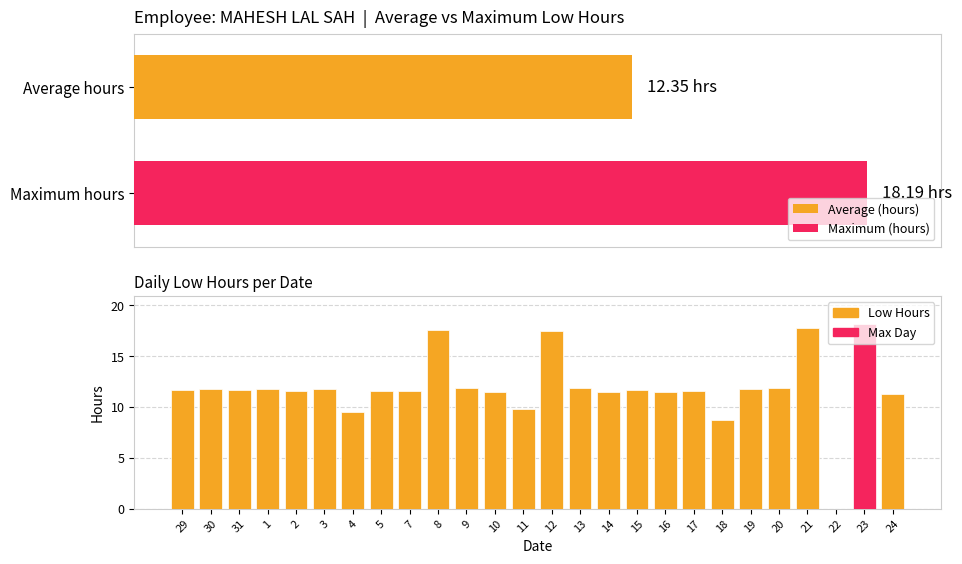

Which has a higher value, 8 or 5?

8